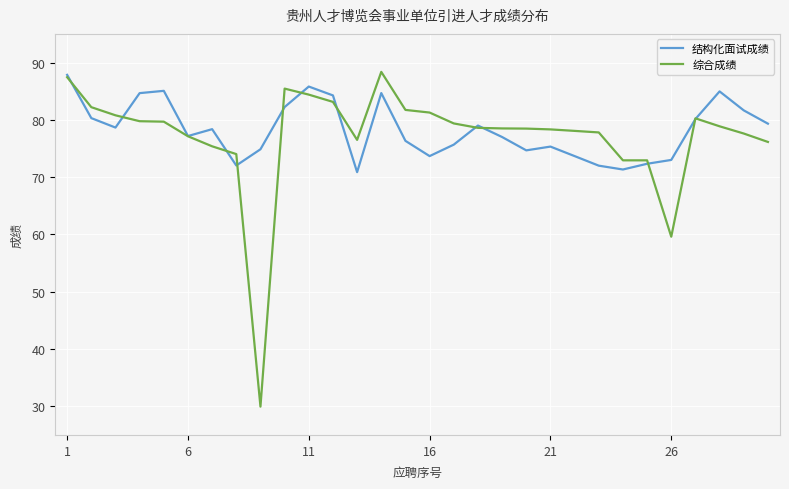

Which series has the largest range (max minus min)?

综合成绩